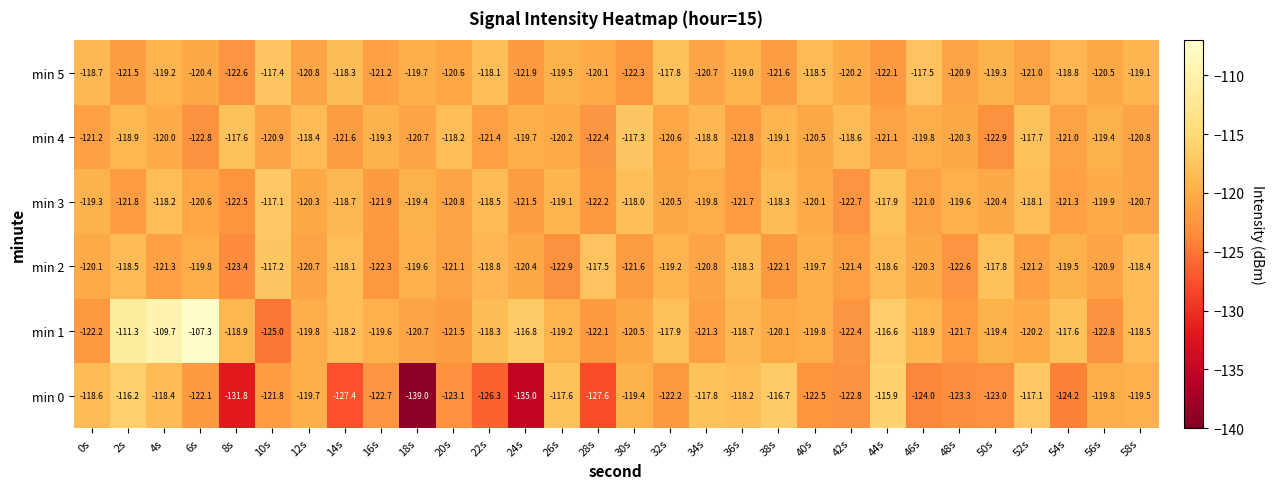

What is the spread (max minus min) of values at 54s?

6.6